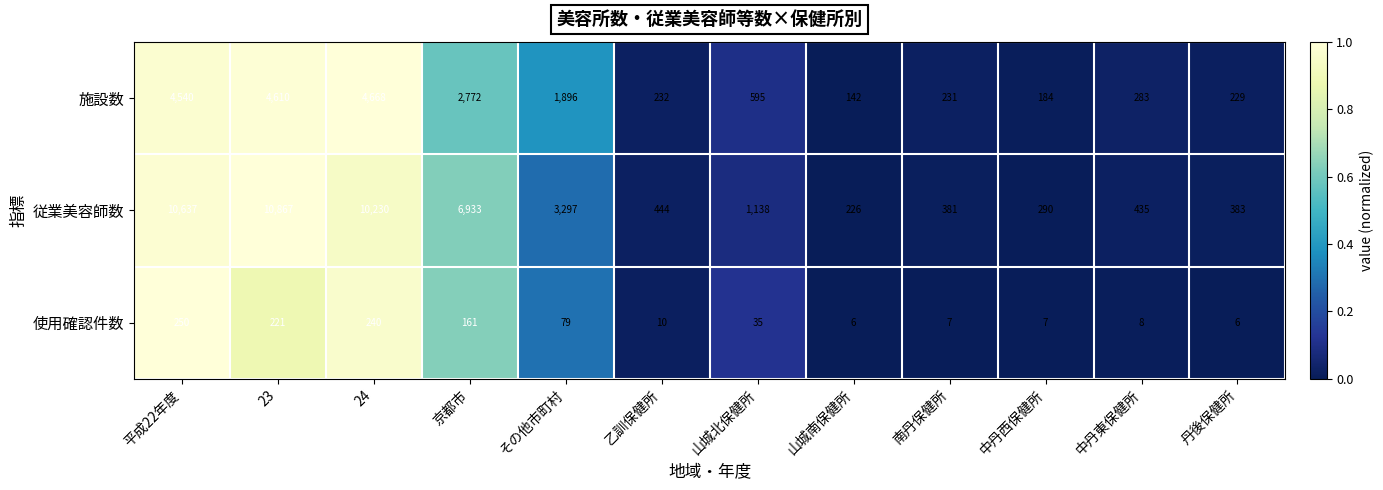

The 従業美容師数 series shows 183 at 丹後保健所. True or false?

False